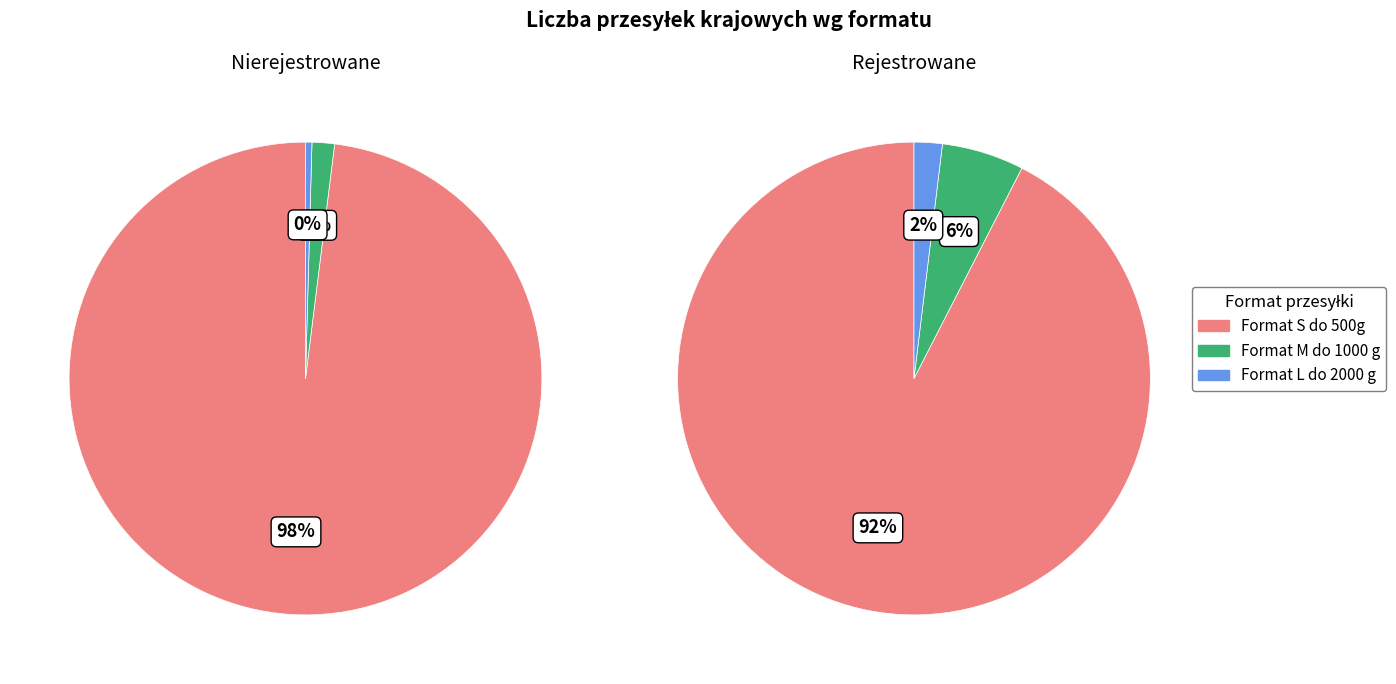

Is it true that Format M do 1000 g is 2% of the pie?

True